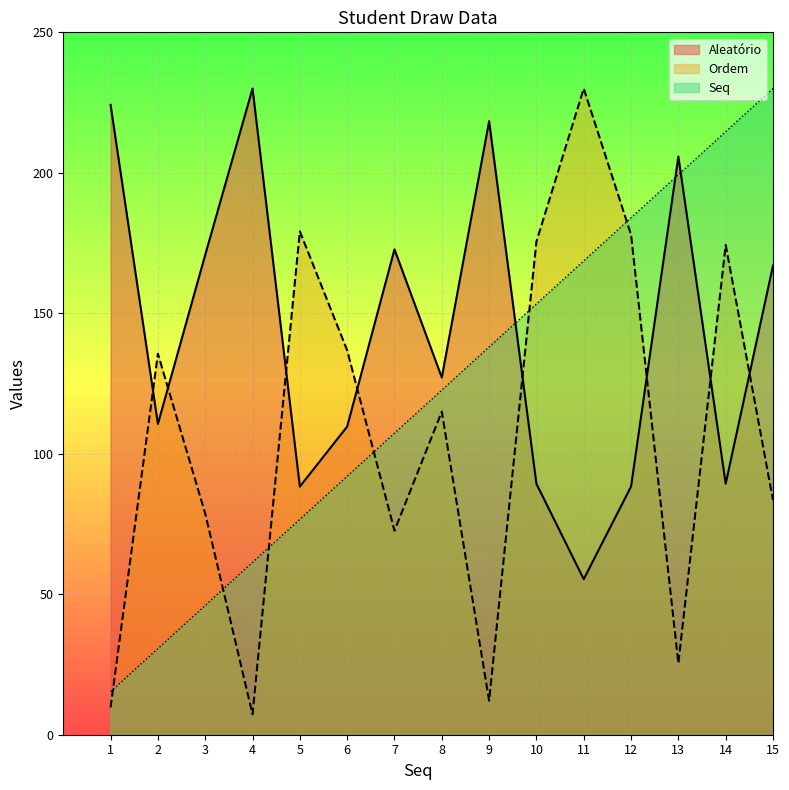

Is the value of Aleatório at 3 greater than the value of Ordem at 13?

Yes